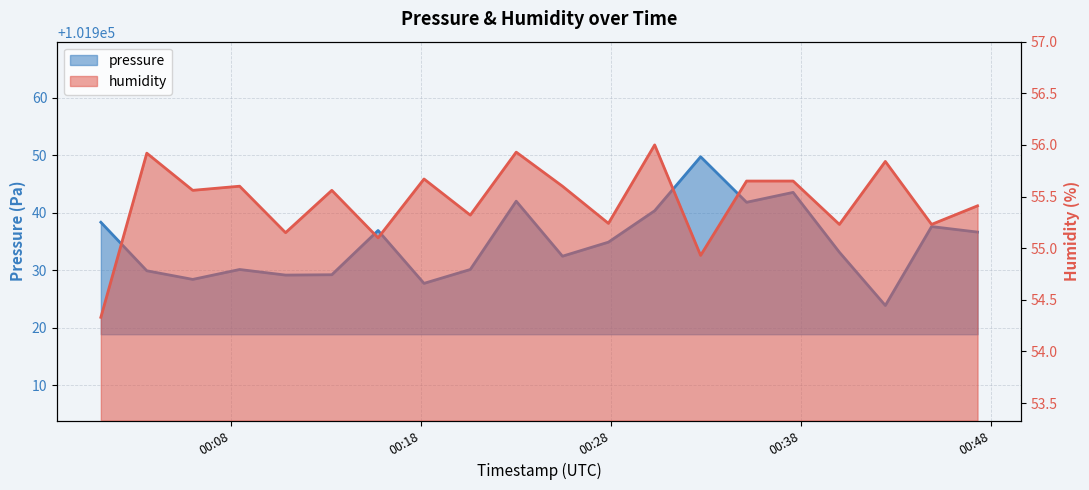

What is the value of the pressure point at the 19th from the left?

101937.6